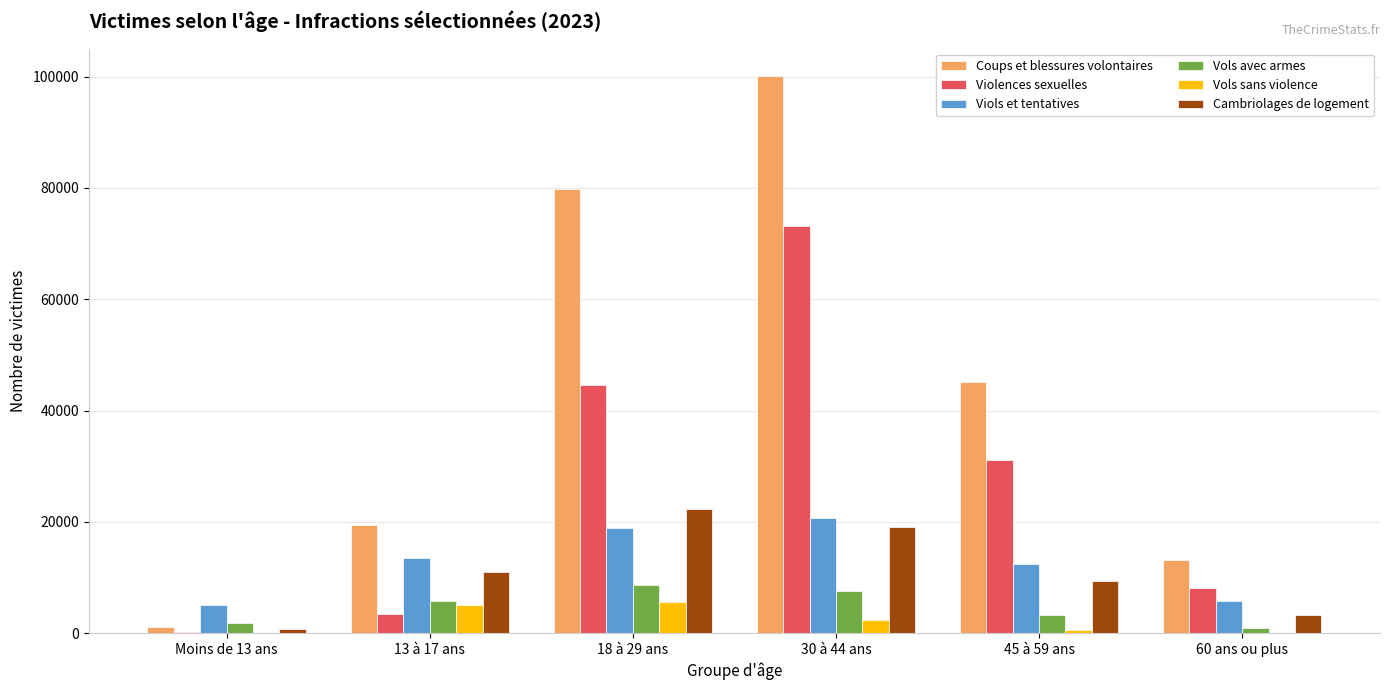

Which label corresponds to the largest value in the chart?

30 à 44 ans